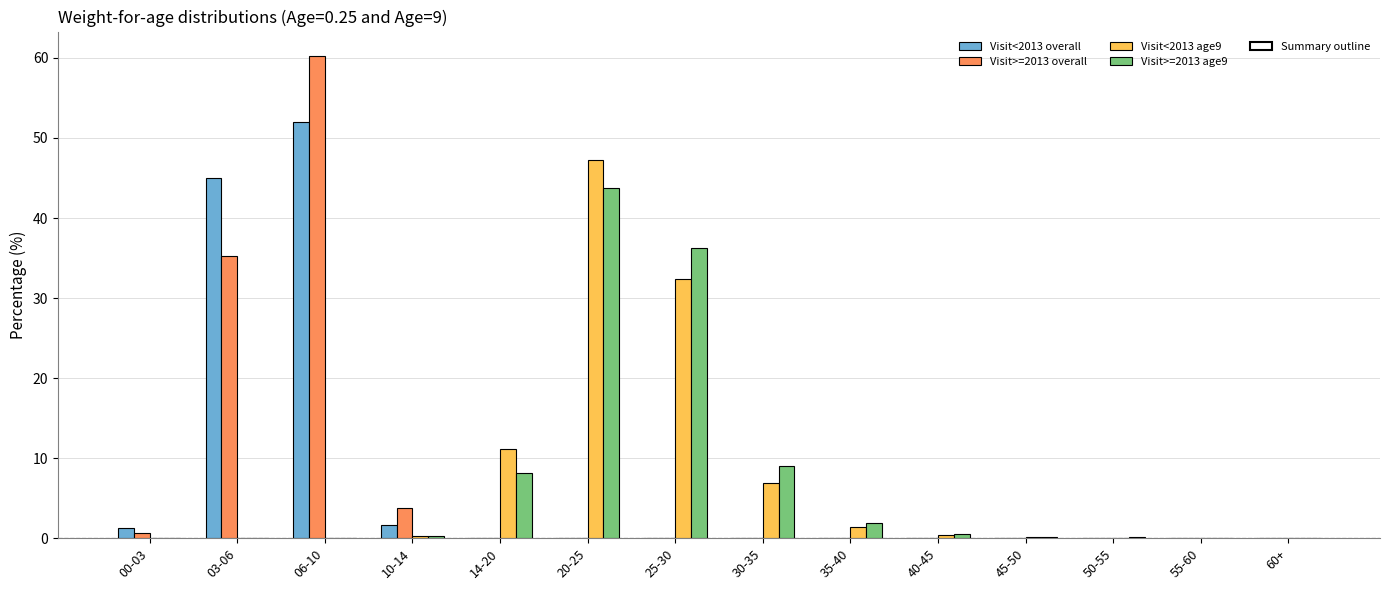

The Visit>=2013 age9 series shows 0.1 at 50-55. True or false?

True